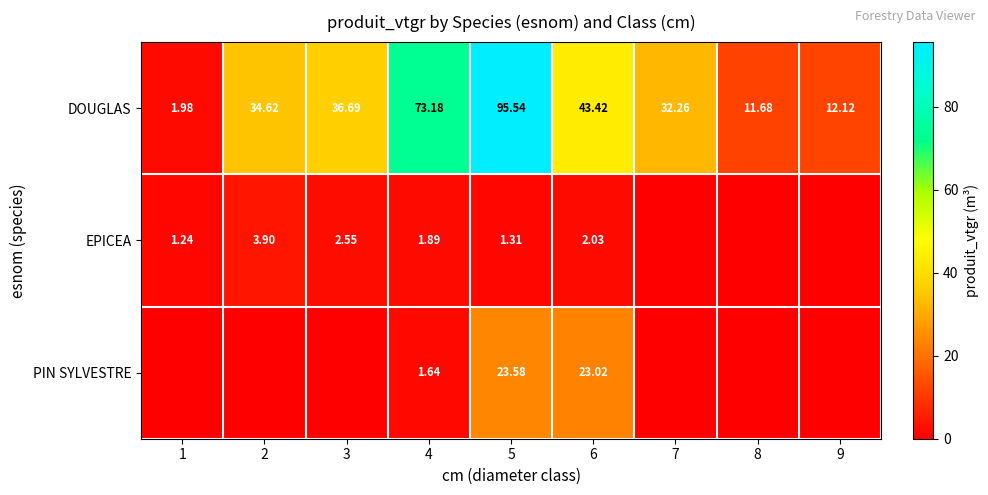

What is the difference between the second highest and minimum values in the DOUGLAS series?

71.2